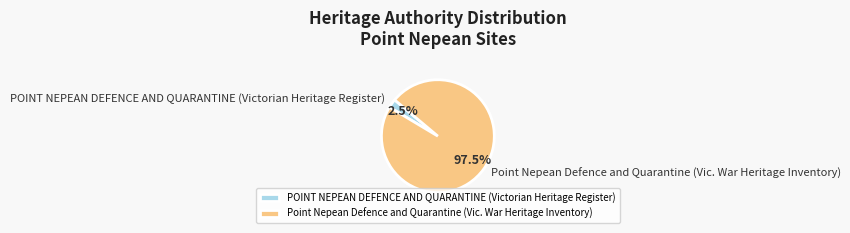

To the nearest percent, what is the difference between the largest and smallest slice percentages?

95%